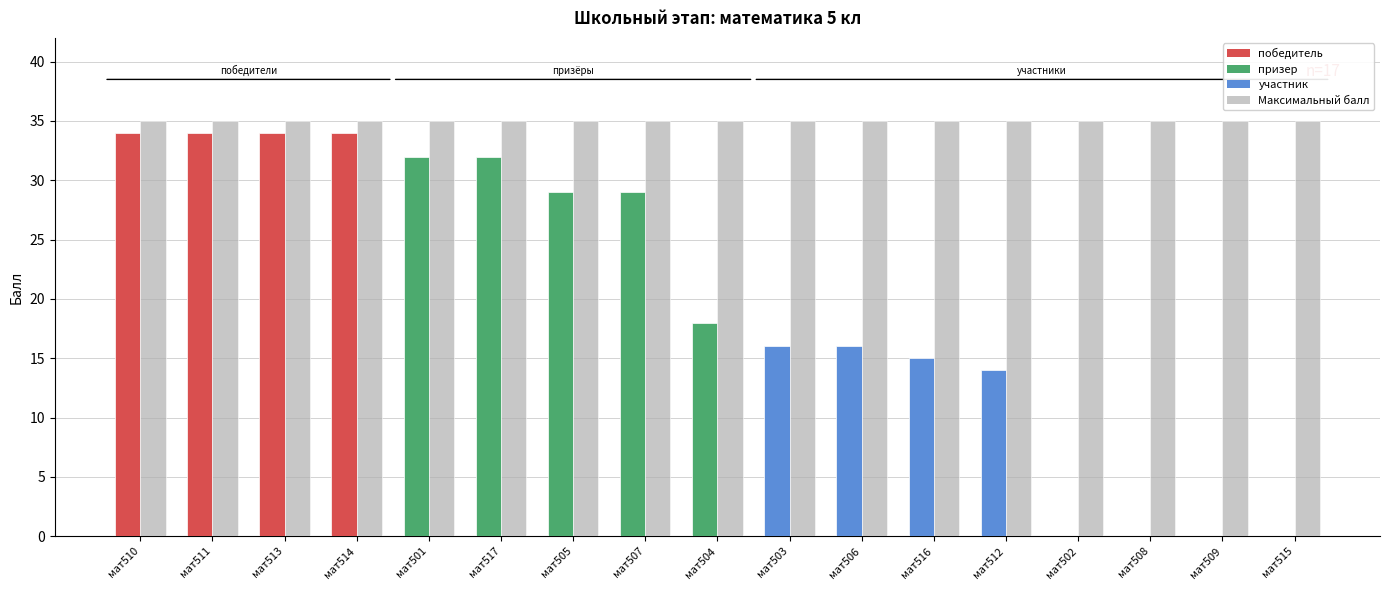

What is the maximum value shown in the chart?

35